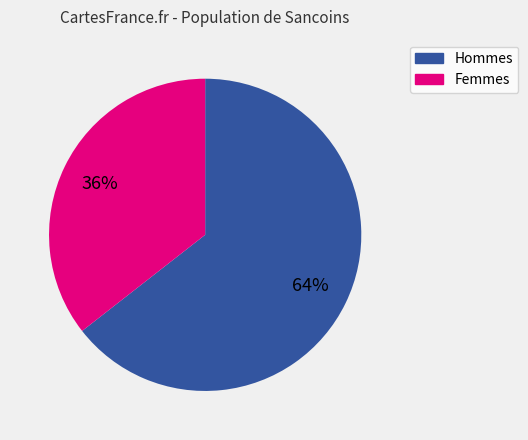

Is there a majority slice in this chart?

Yes